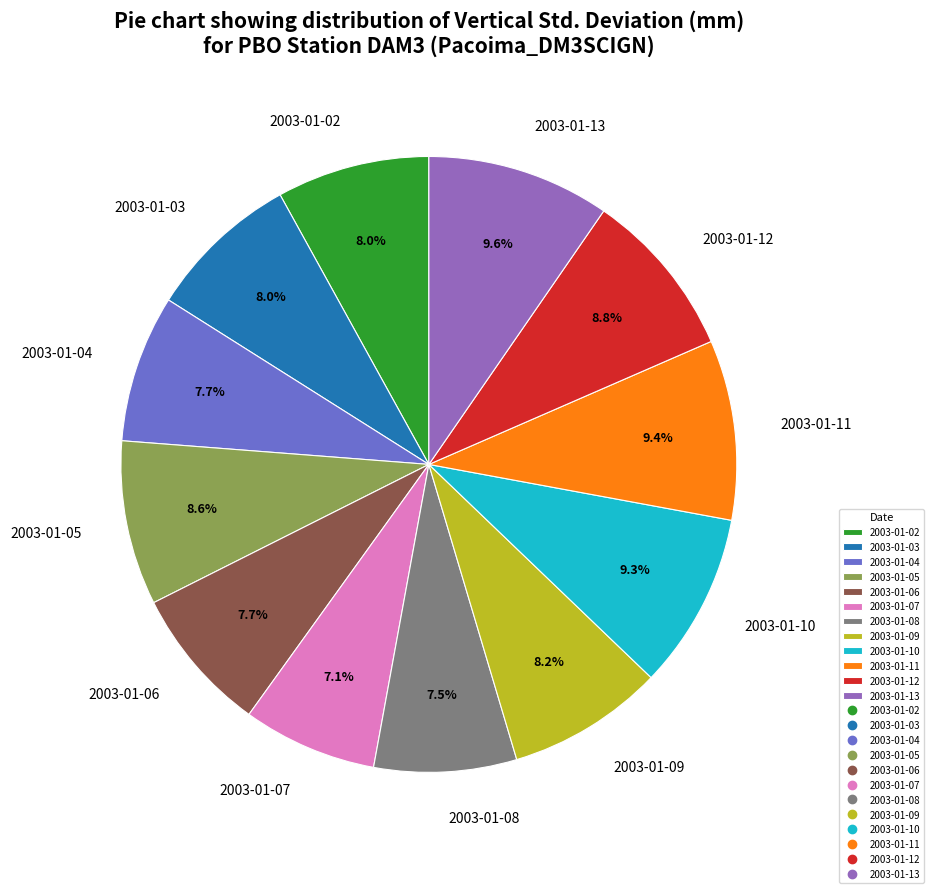

Which has a higher value, 2003-01-11 or 2003-01-09?

2003-01-11